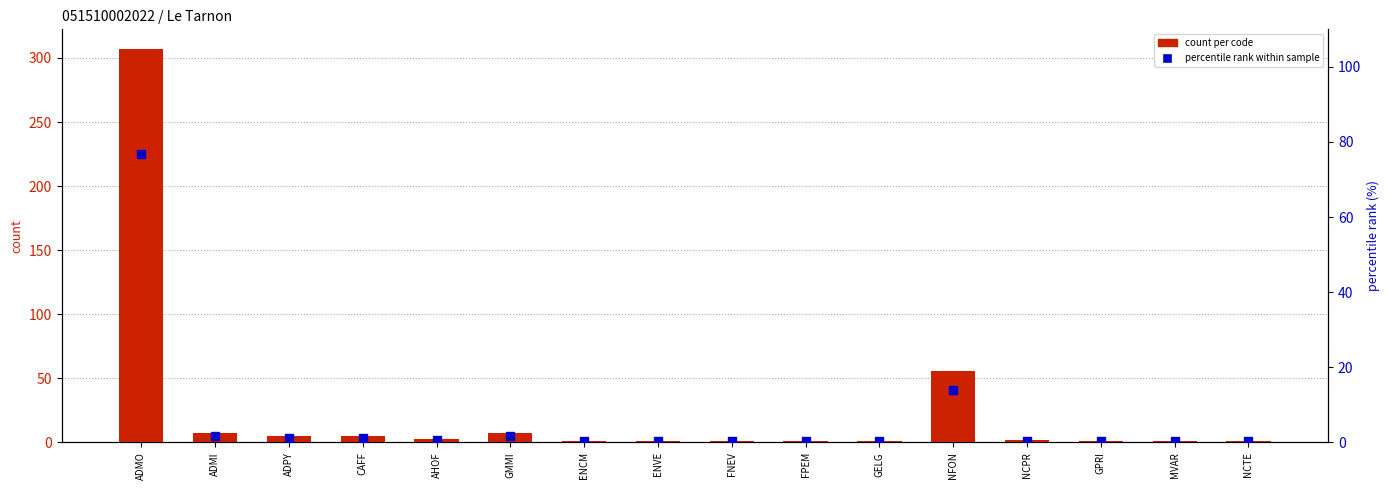

Which series contains the lowest Y value?

percentile rank within sample